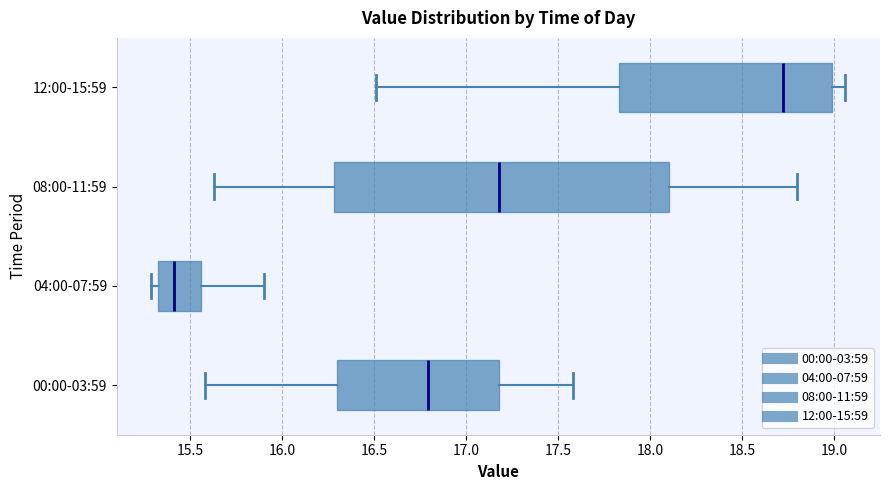

Reading bottom to top, read every box against the x-axis: the position of its median line, the range the box covers, and the ends of its whiskers. The values are not printed on the chart, so give them approximately, as read against the axis.

00:00-03:59: median 16.80, box 16.30 to 17.20, whiskers 15.60 to 17.60
04:00-07:59: median 15.40, box 15.35 to 15.55, whiskers 15.30 to 15.90
08:00-11:59: median 17.20, box 16.30 to 18.10, whiskers 15.65 to 18.80
12:00-15:59: median 18.70, box 17.85 to 19.00, whiskers 16.50 to 19.05